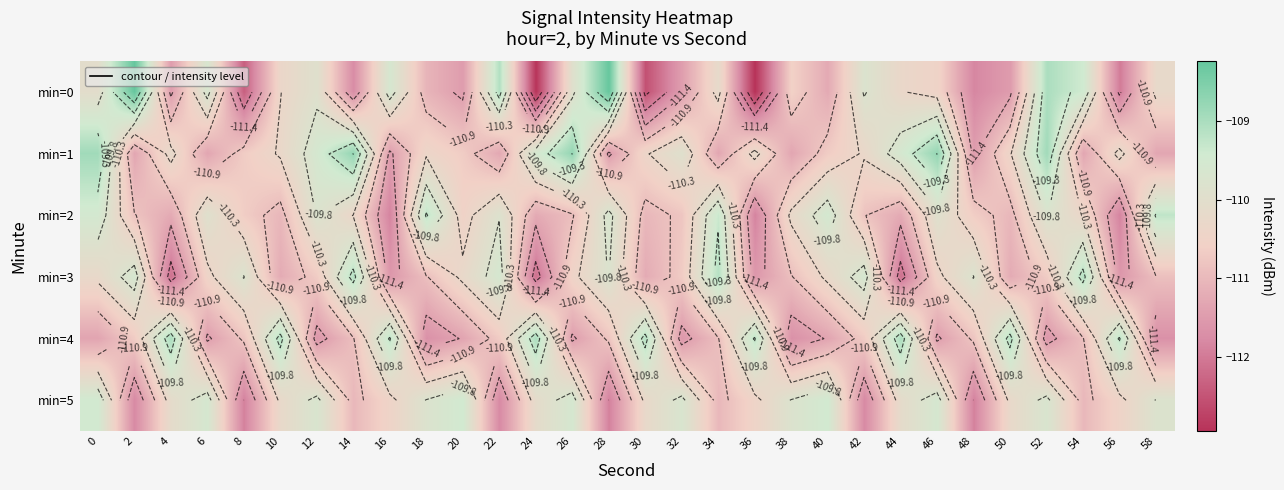

Between 12 and 46, which is larger?

12